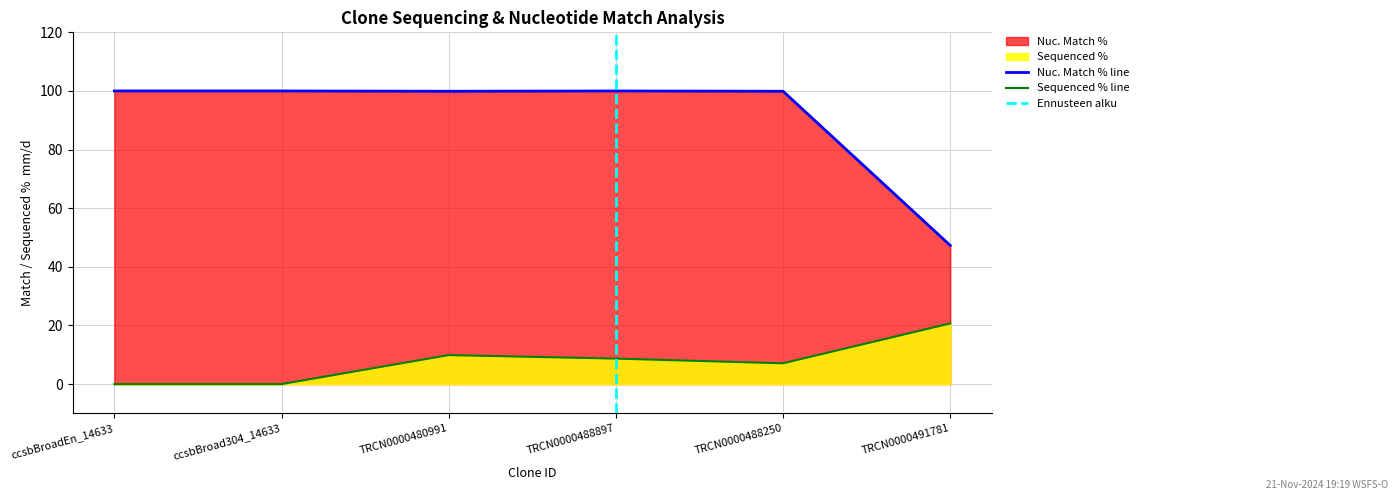

What is the sum of the Sequenced % values at ccsbBroadEn_14633 and TRCN0000480991?

9.9